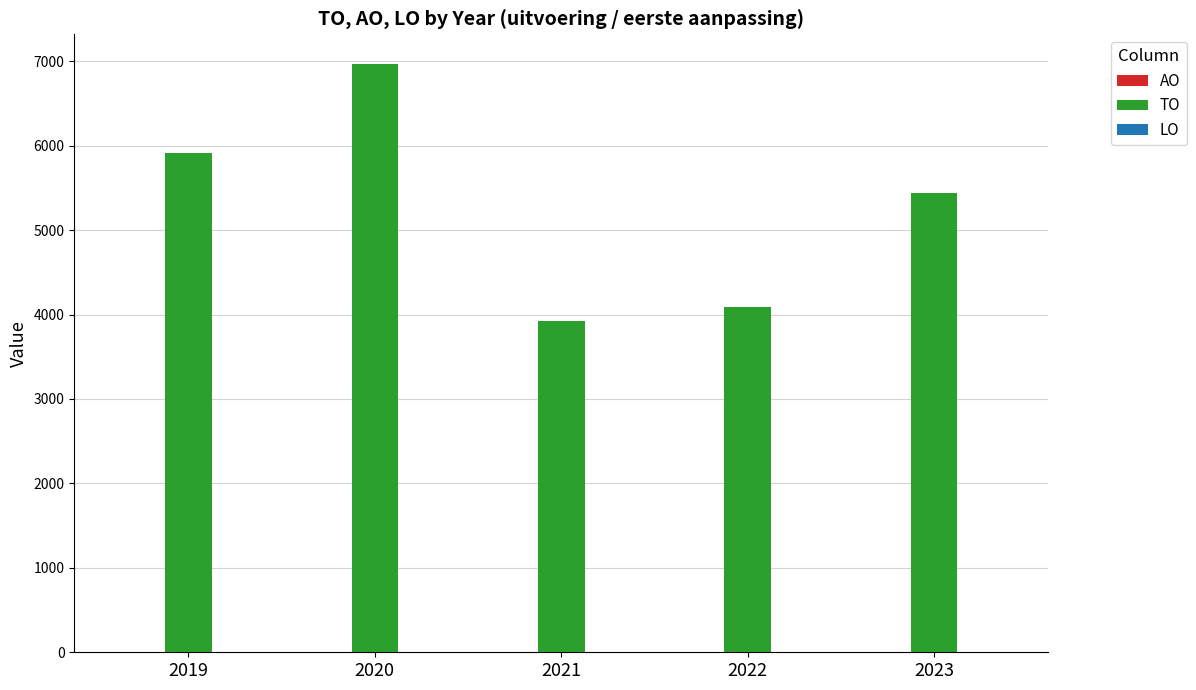

Which label corresponds to the largest value in the chart?

2020